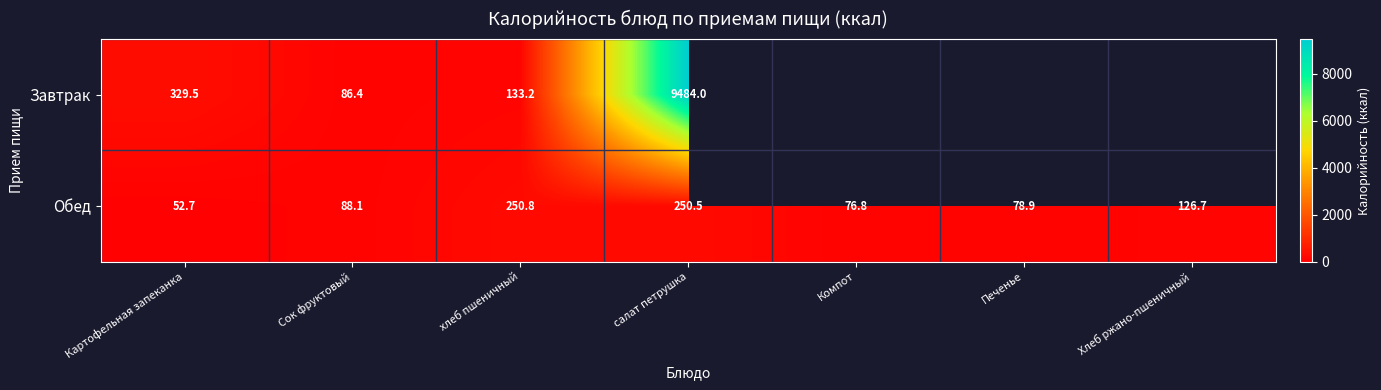

Where does the Обед series first go above 88?

Сок фруктовый